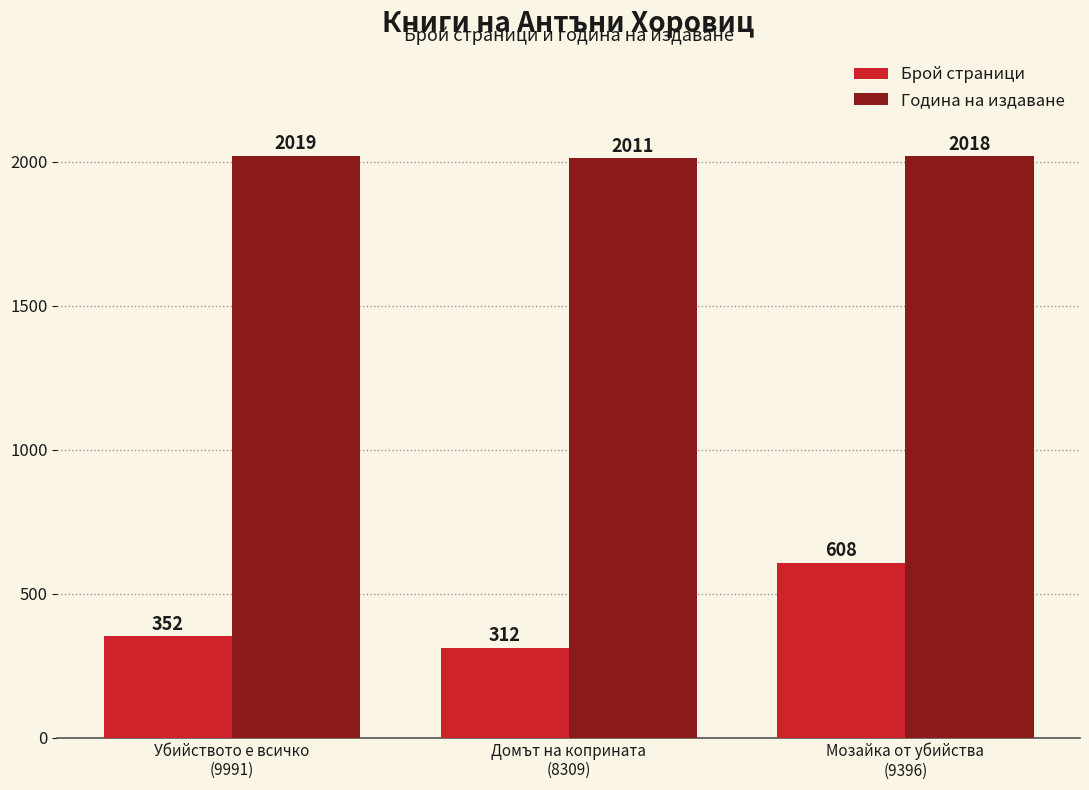

Which series changed the most between Убийството е всичко
(9991) and Мозайка от убийства
(9396)?

Брой страници